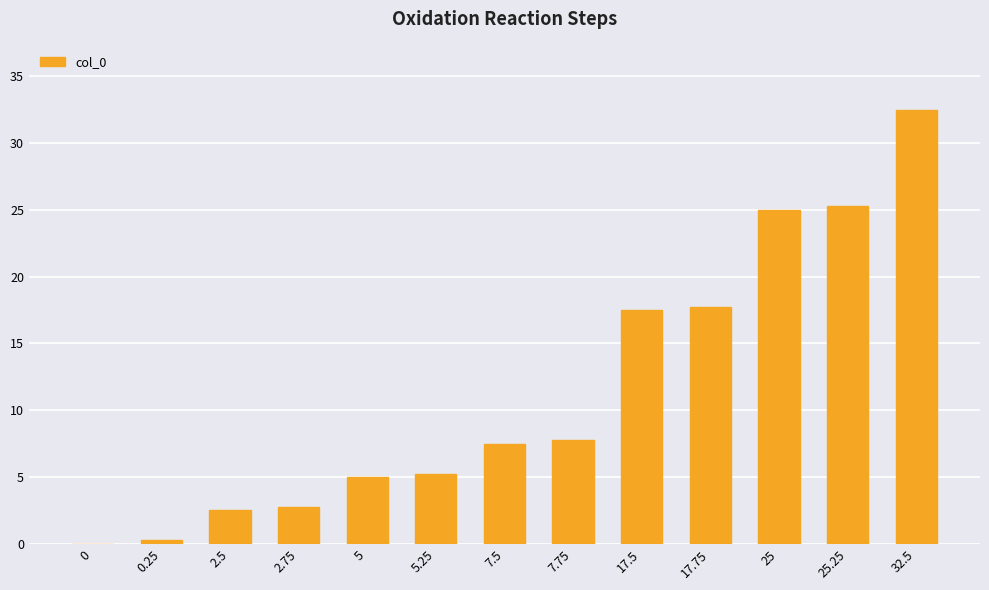

Count the number of values greater than 7.

7